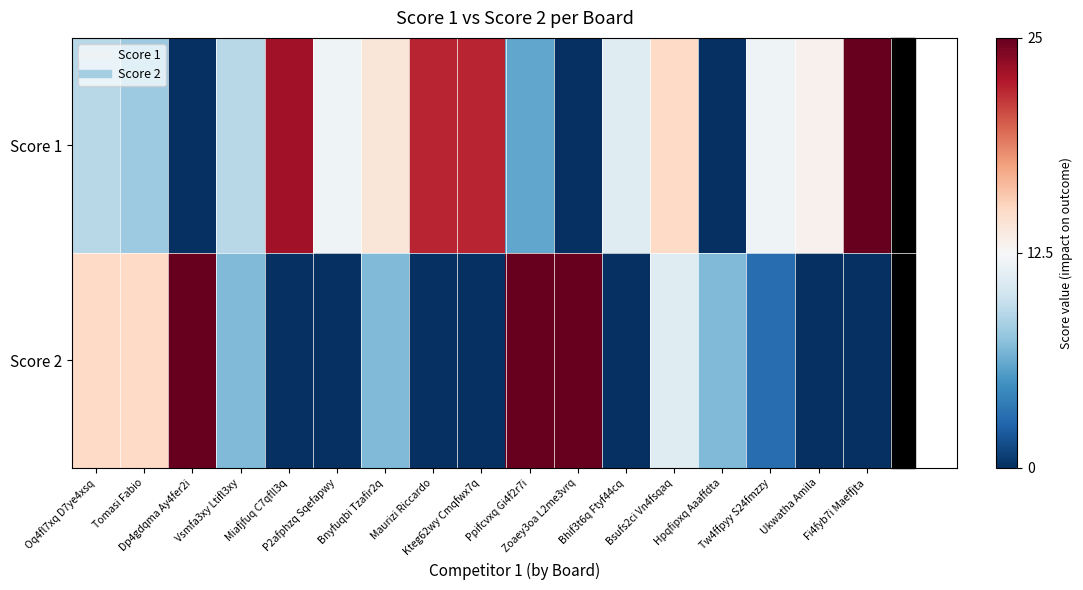

How many categories are shown in the chart?

17